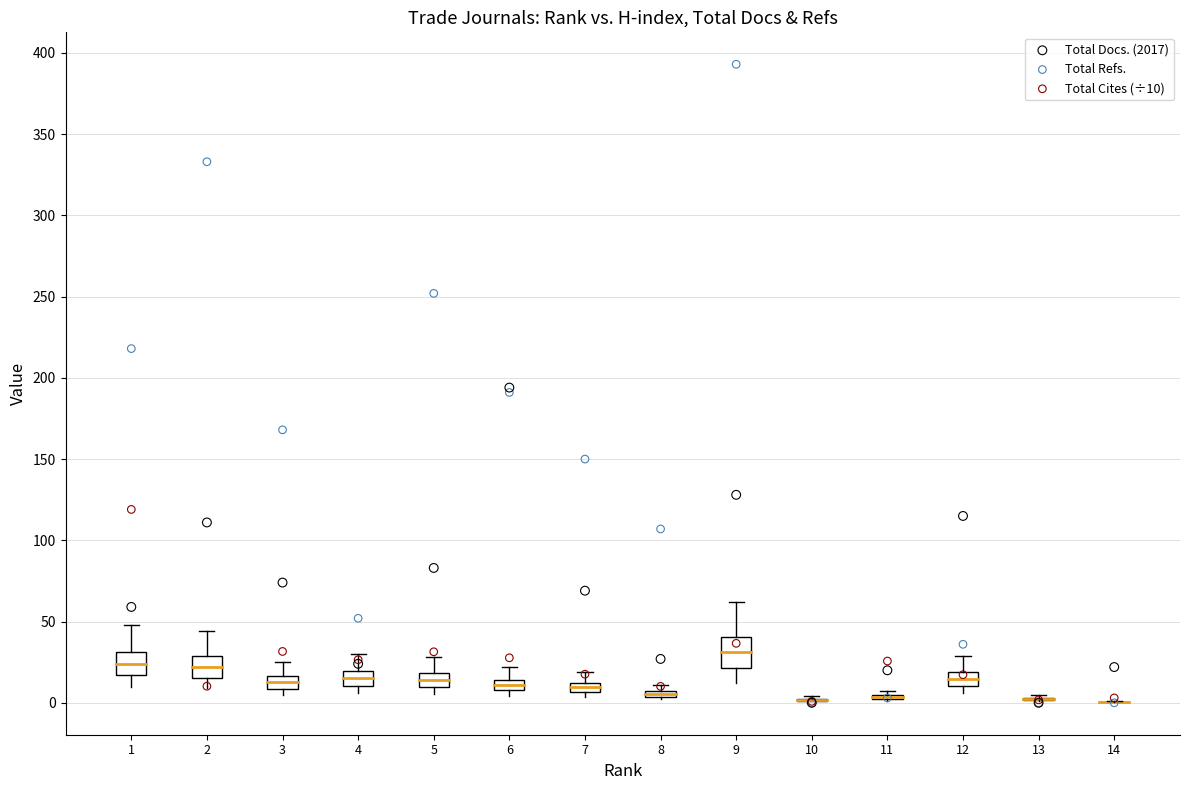

Which series has the widest spread of Y values?

Total Refs.